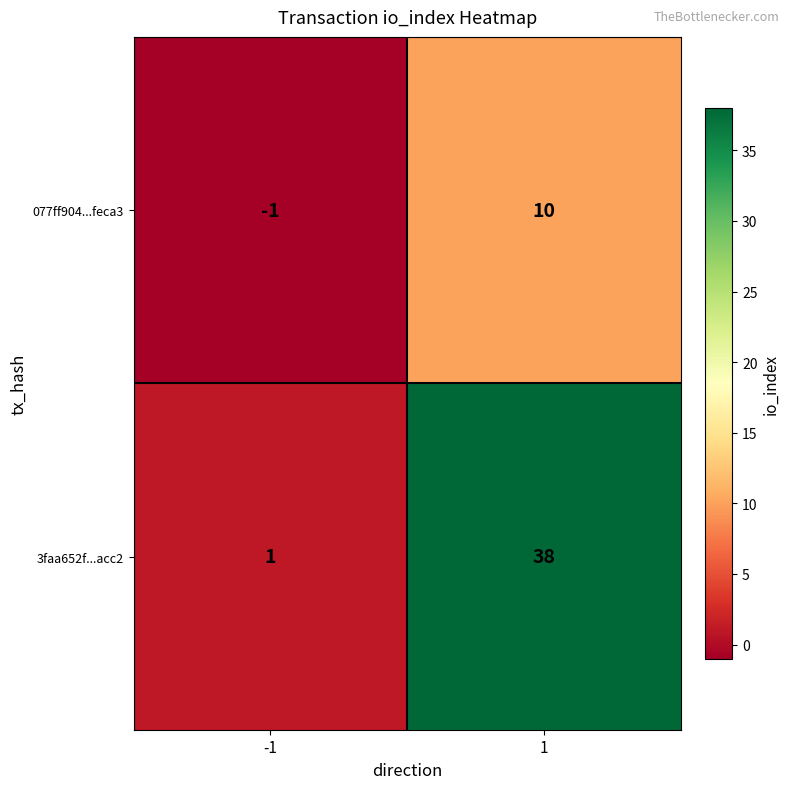

The value of 3faa652f...acc2 at -1 is 0. True or false?

False